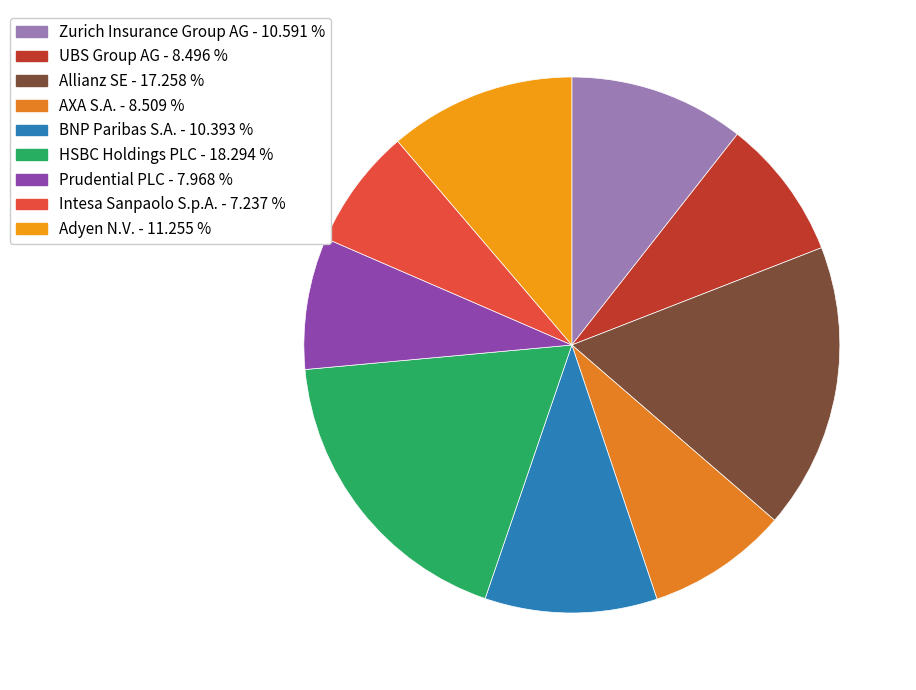

True or false: Allianz SE accounts for 17% of the total.

True